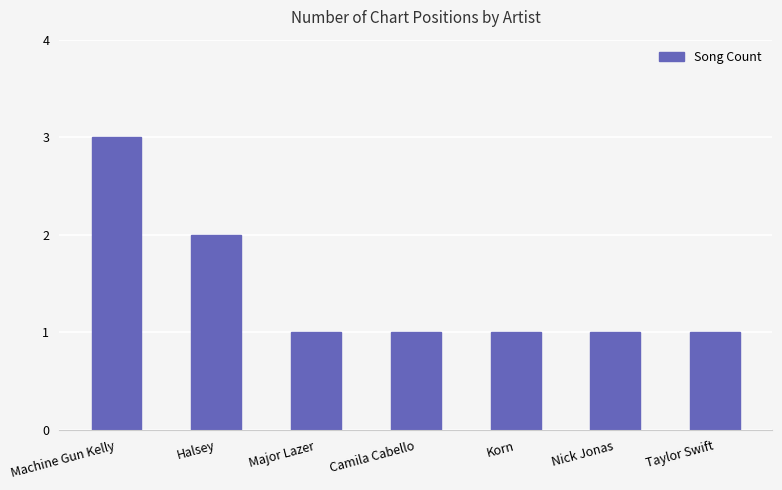

Is it true that the value at Major Lazer is 1?

True